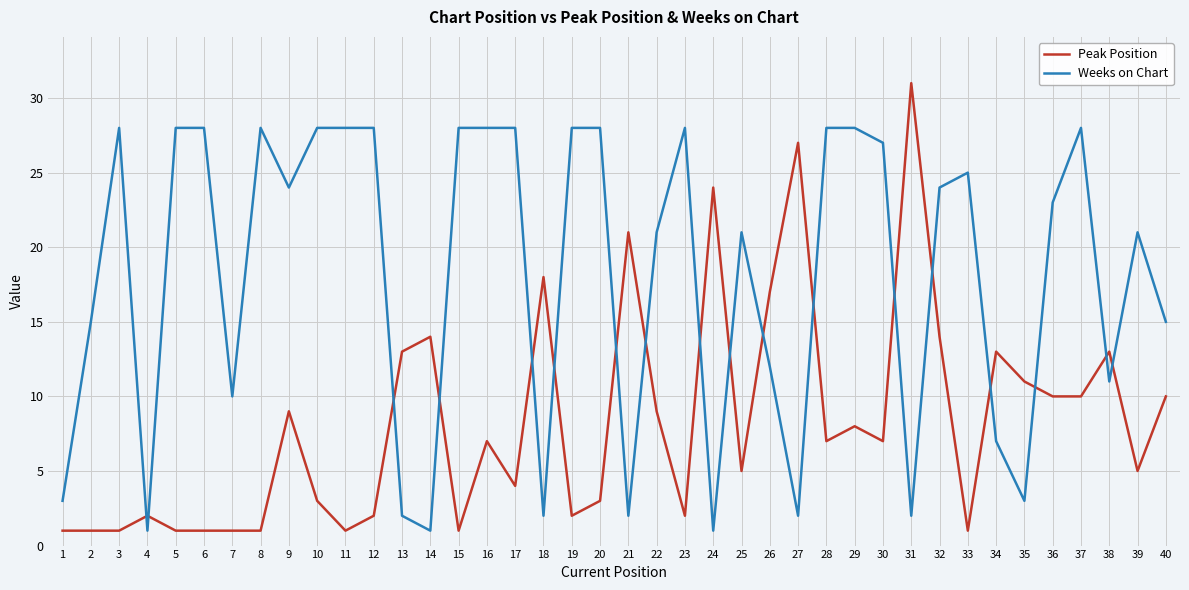

Between 7 and 24, which series saw the biggest shift?

Peak Position